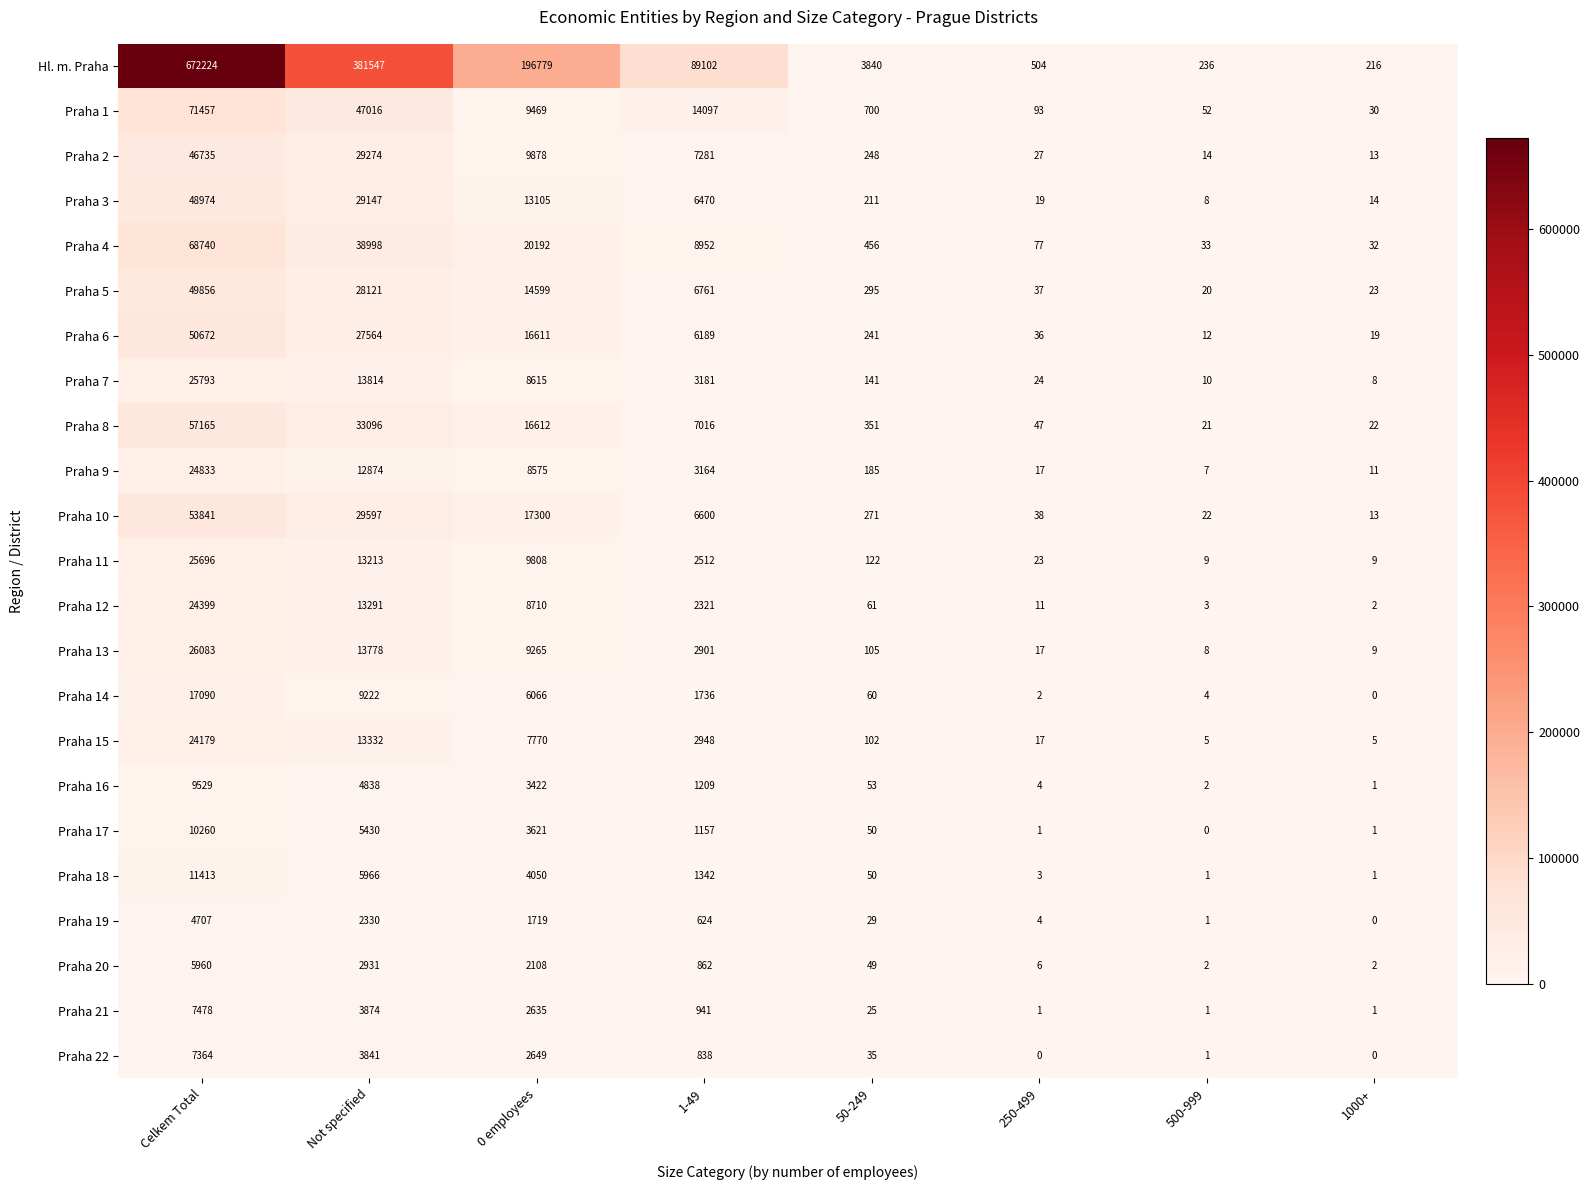

At which label is Praha 4 closest to 34386?

Not specified